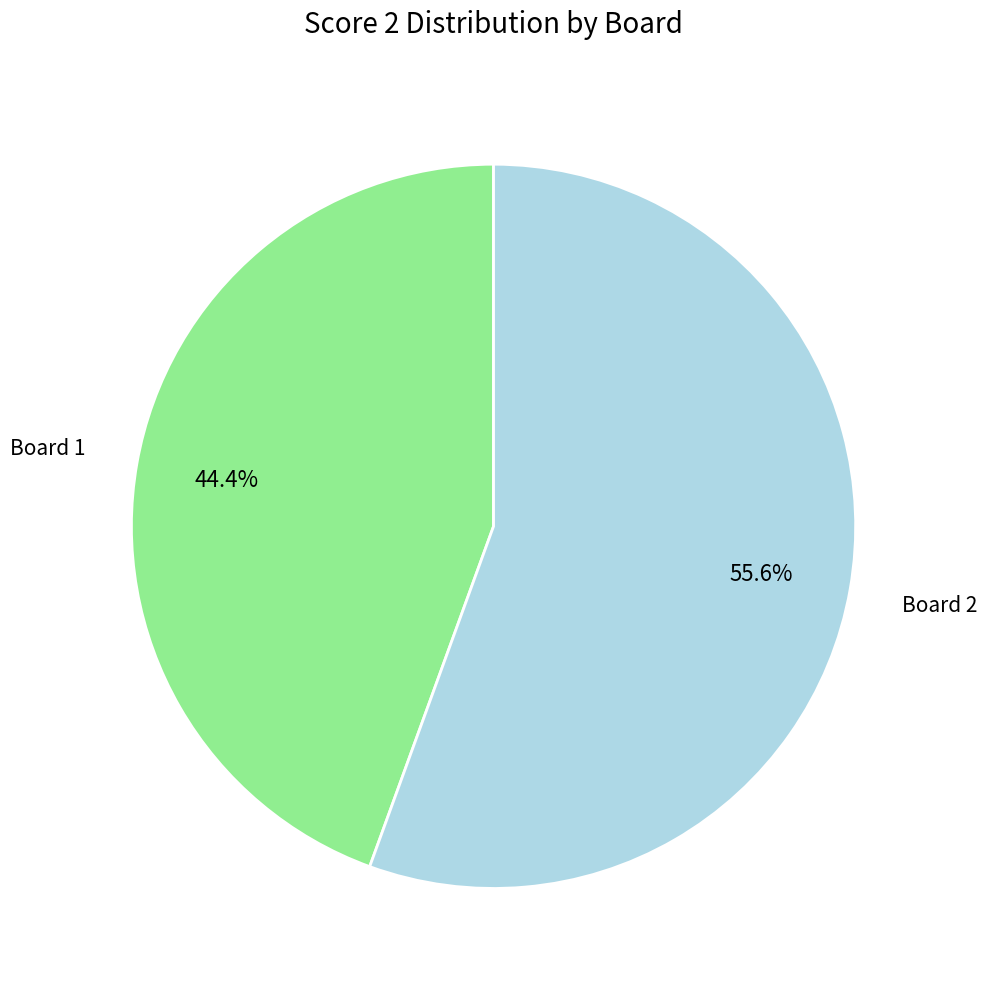

What is the majority slice?

Board 2